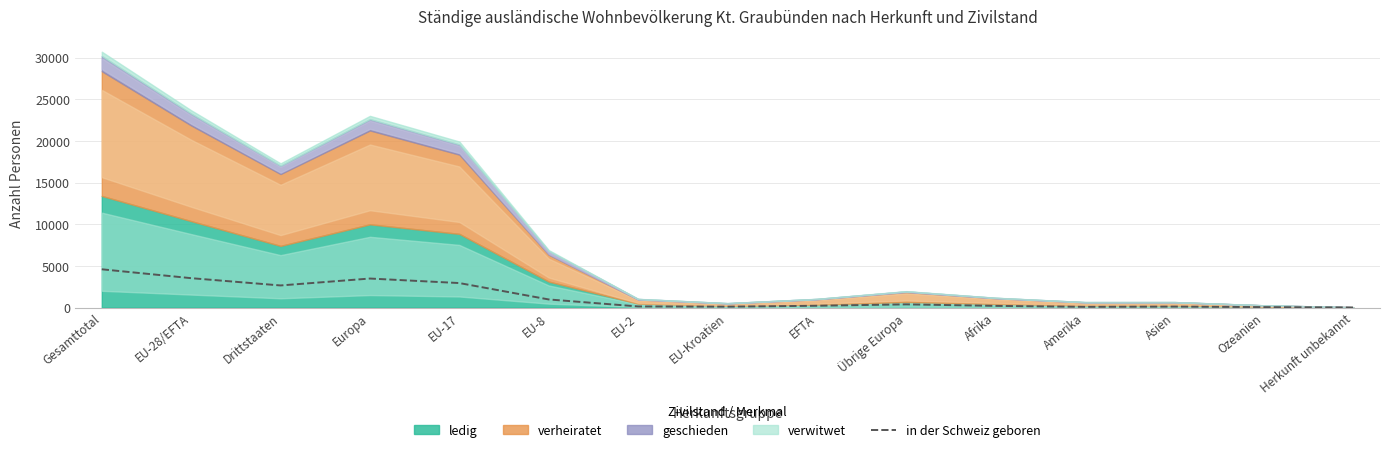

The in der Schweiz geboren series shows 1570.3 at Drittstaaten. True or false?

False